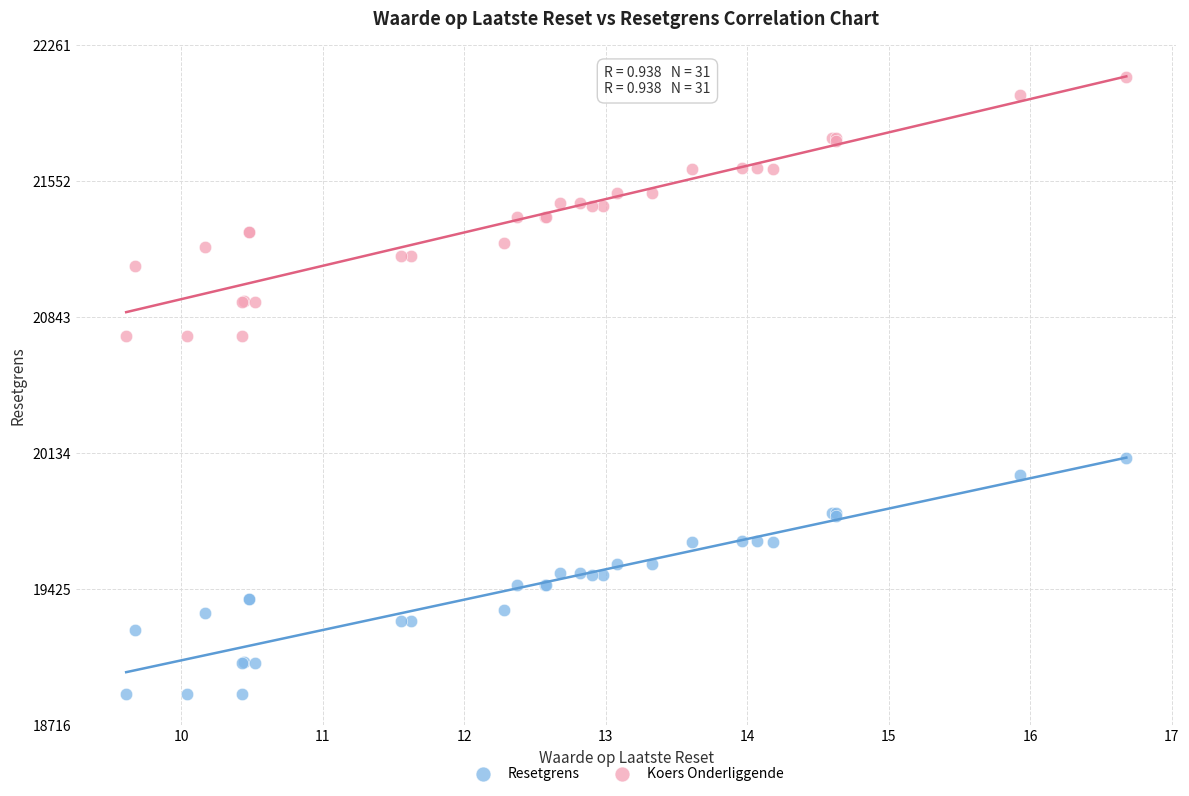

Which series contains the lowest Y value?

Resetgrens